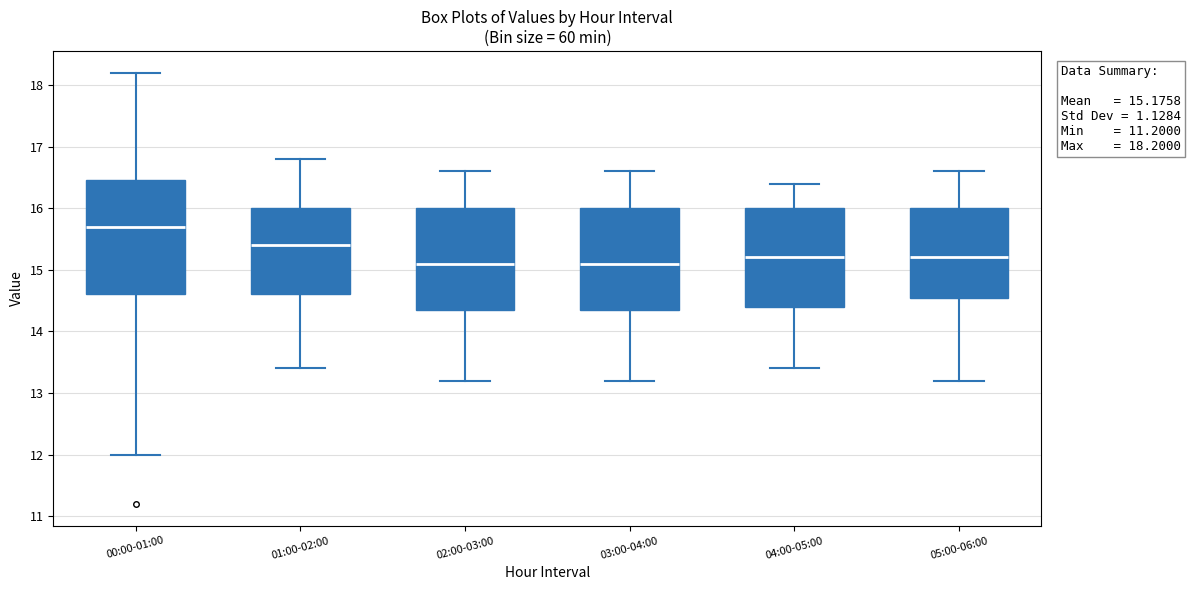

Which box has the highest median line?

00:00-01:00